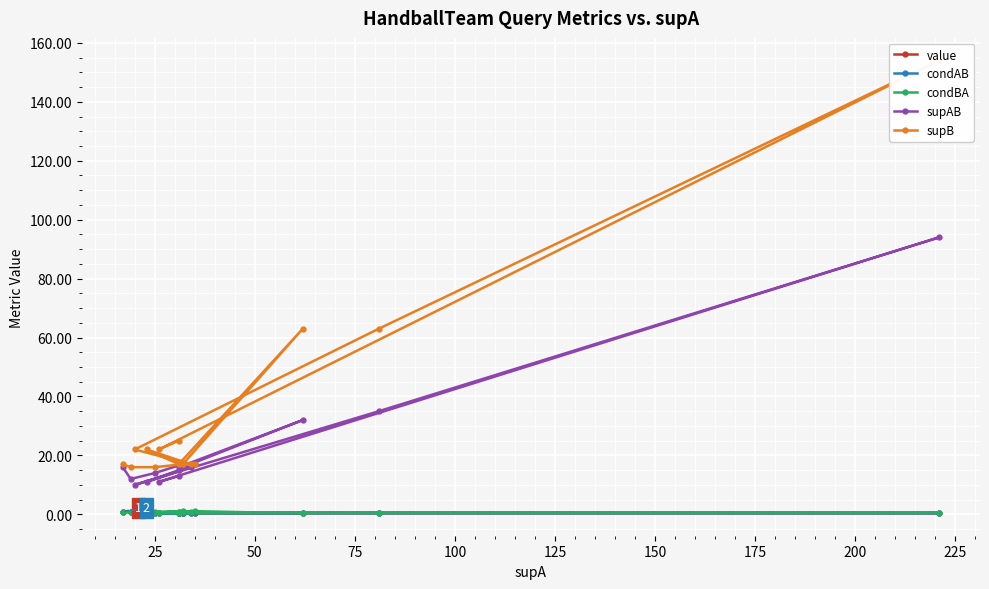

What is the difference between the maximum and minimum values in the value series?

0.5